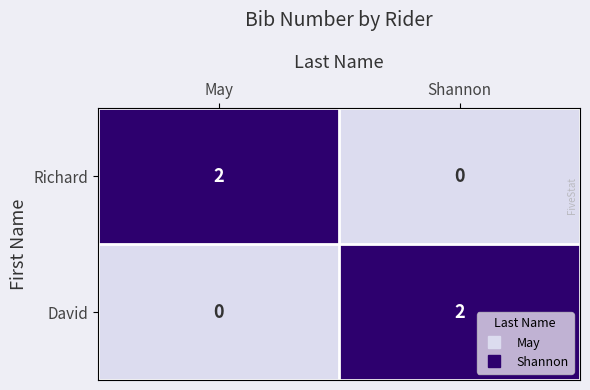

True or false: Richard has a value of 1 at Shannon.

False